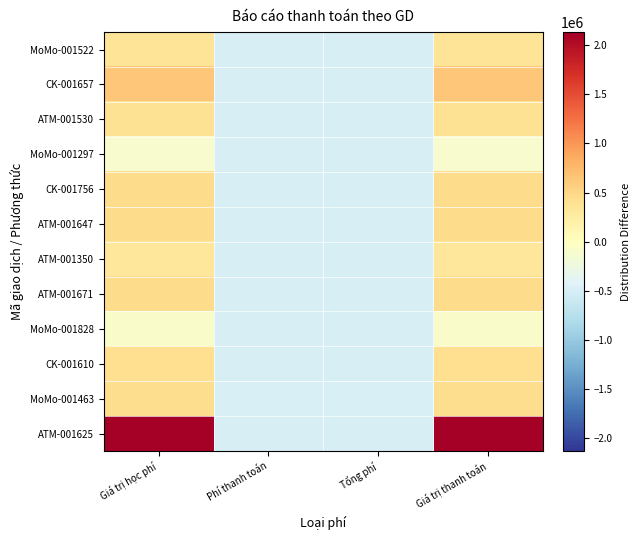

At Tổng phí, list the series in order from smallest to largest.

CK-001657, ATM-001530, CK-001756, ATM-001647, ATM-001350, ATM-001671, CK-001610, ATM-001625, MoMo-001297, MoMo-001828, MoMo-001522, MoMo-001463